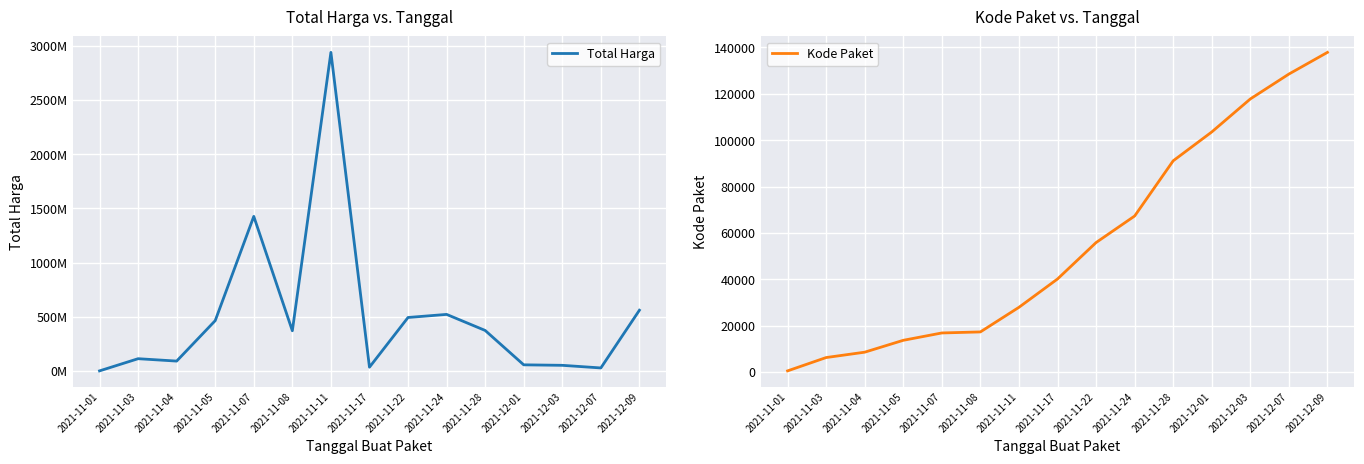

The value of Kode Paket at 2021-11-22 is 96260. True or false?

False